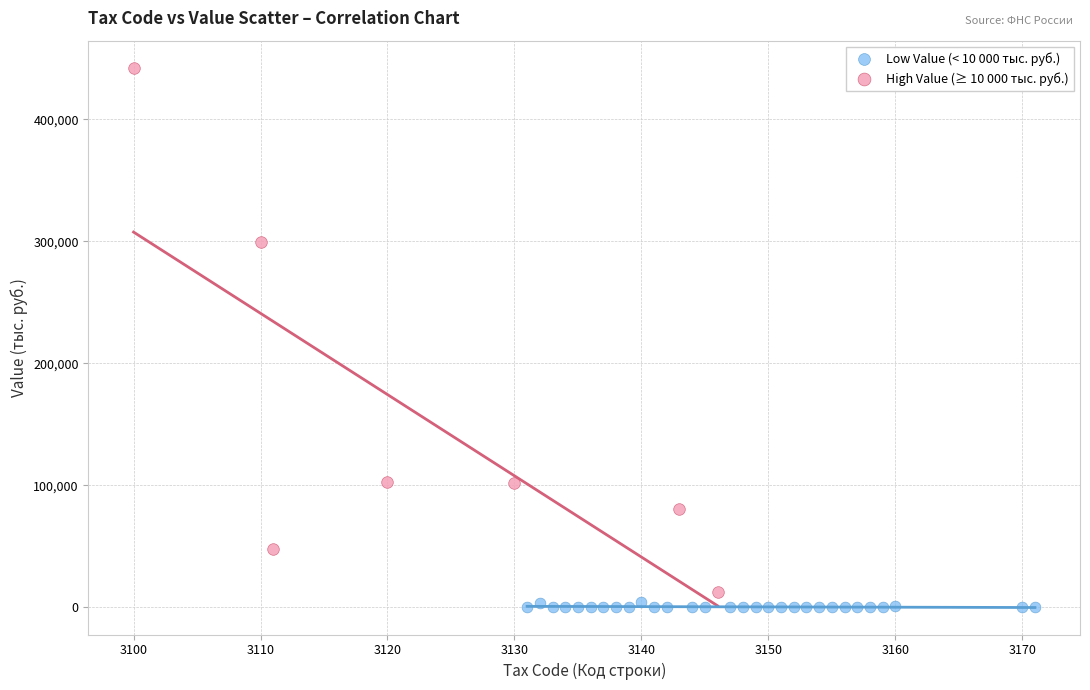

Which series has the largest Y range (max minus min)?

High Value (≥ 10 000 тыс. руб.)